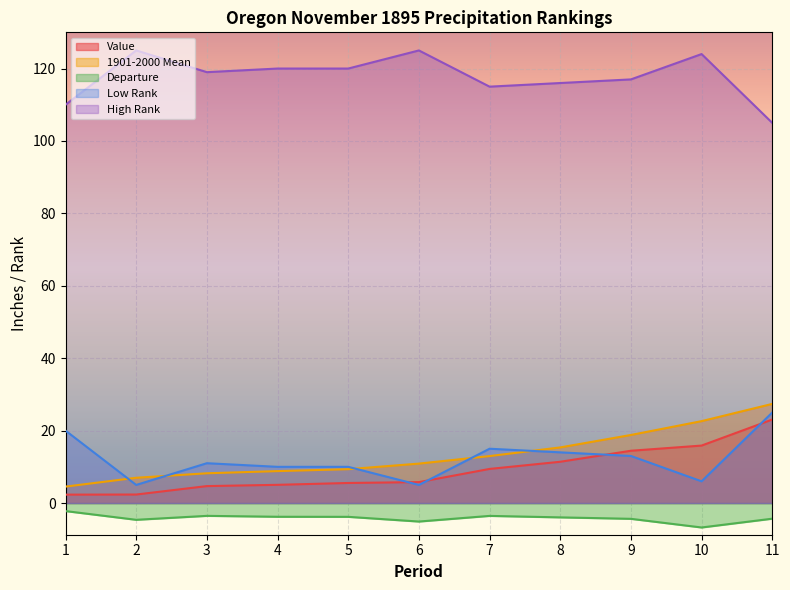

List the labels in order of Value value, largest first.

11, 10, 9, 8, 7, 6, 5, 4, 3, 2, 1